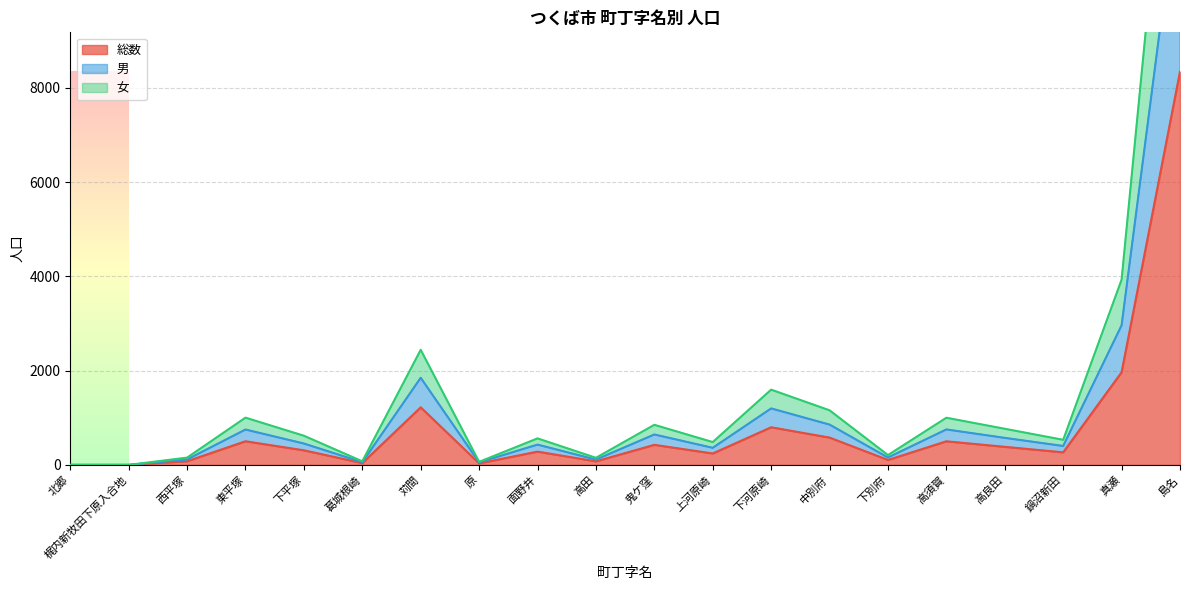

The 男 series shows 56 at 葛城根崎. True or false?

True